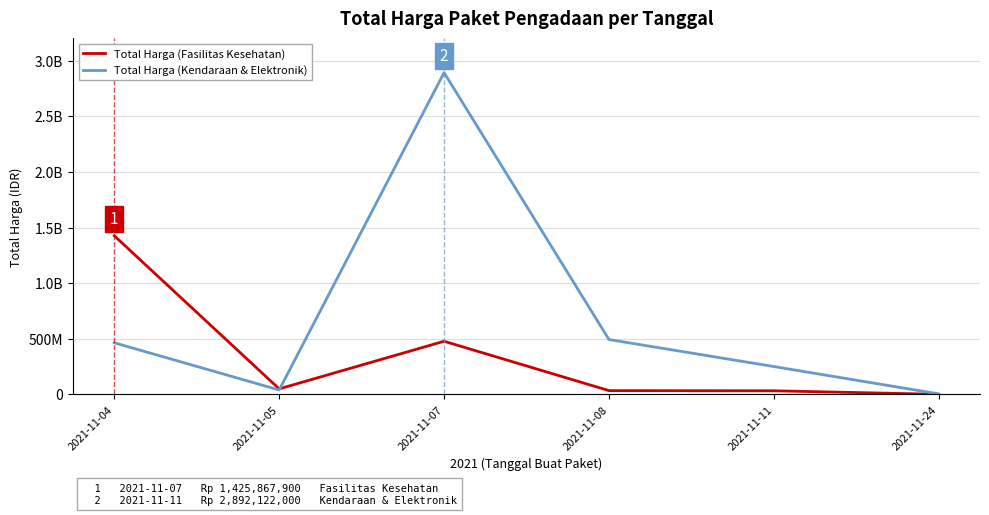

Does the chart display data point markers on the line(s)?

No